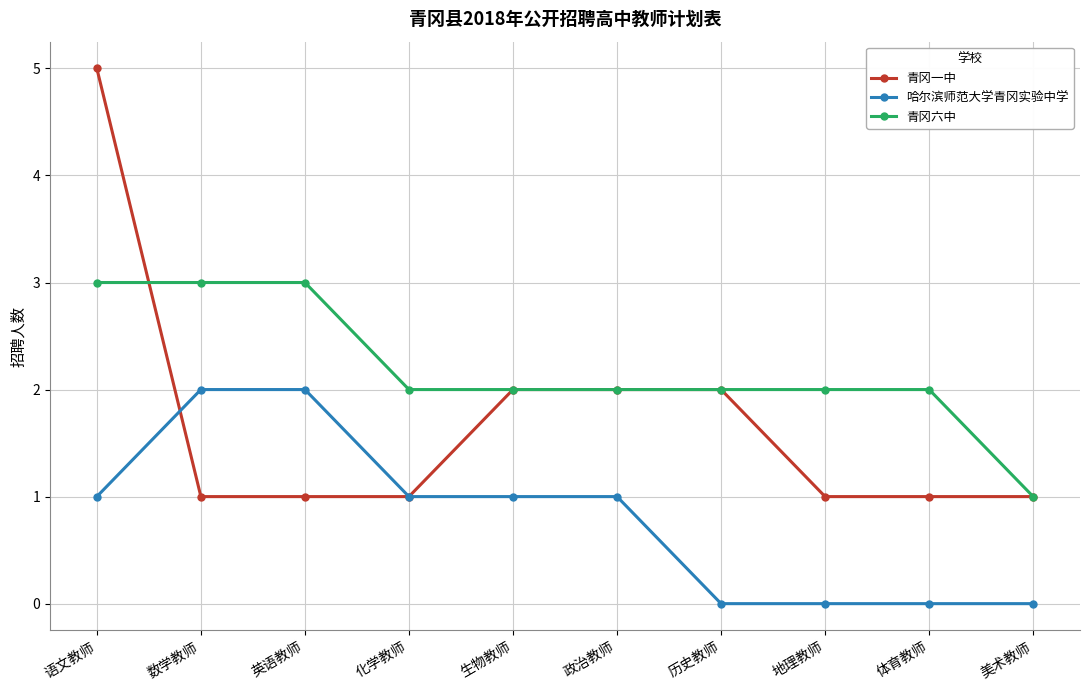

Which series has the largest range (max minus min)?

青冈一中